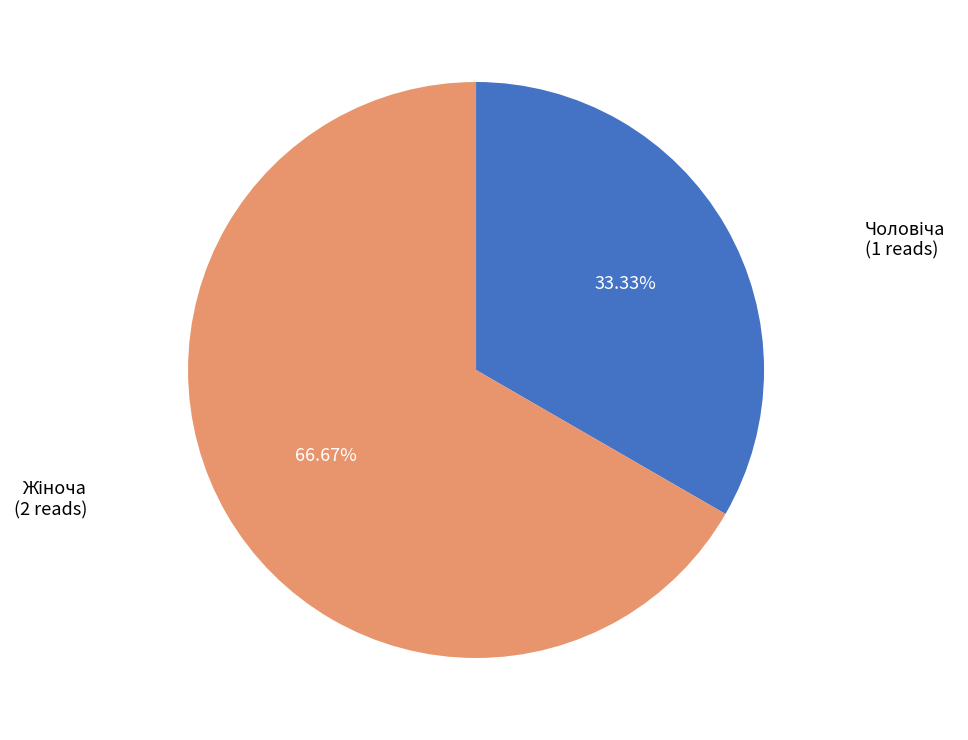

Is there a majority slice in this chart?

Yes